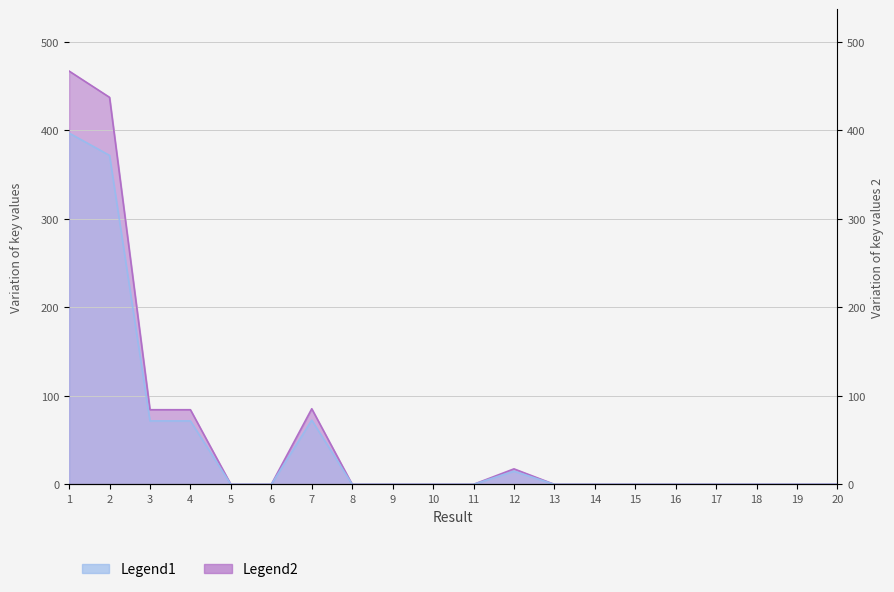

True or false: Legend2 has more than 1 points higher than both neighbors.

True